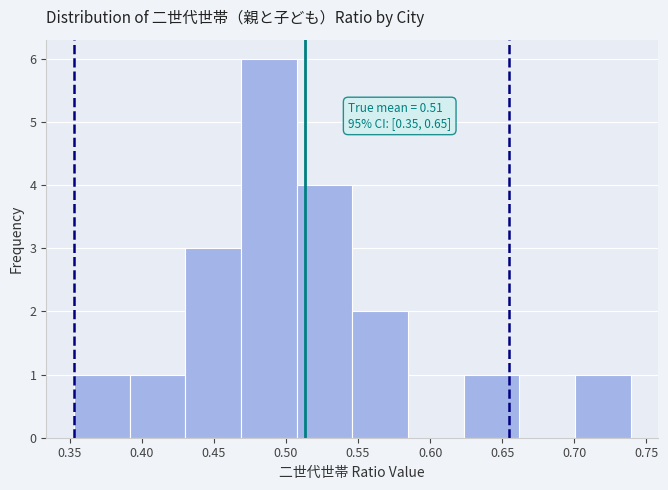

Which range on the x-axis has the tallest bar?

0.470 to 0.505